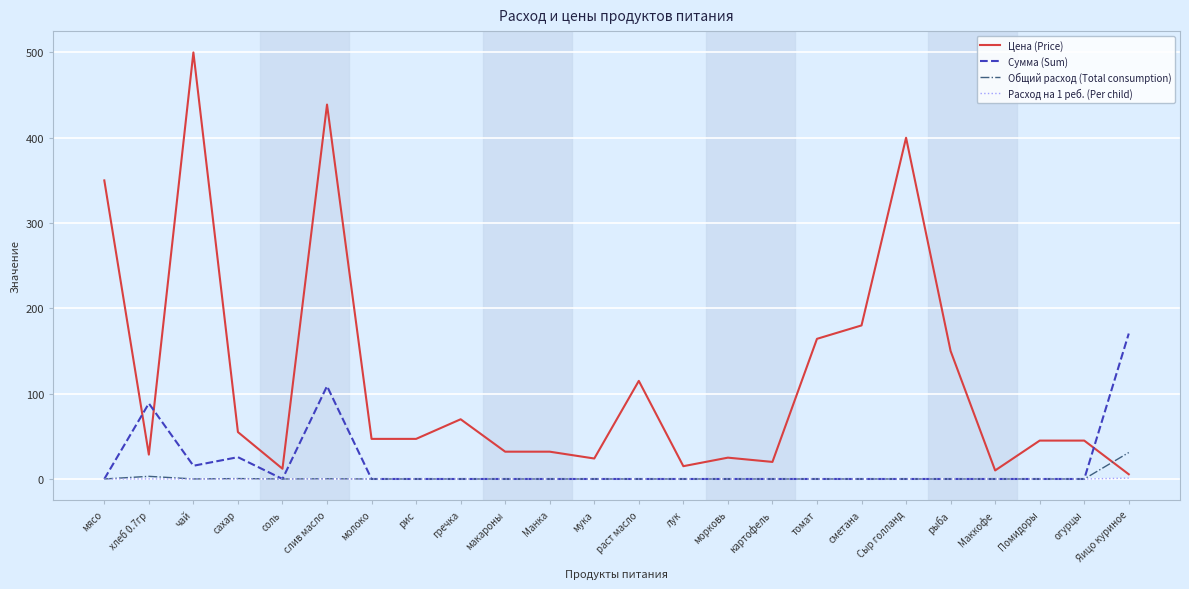

The Общий расход (Total consumption) series shows 0.0 at морковь. True or false?

True